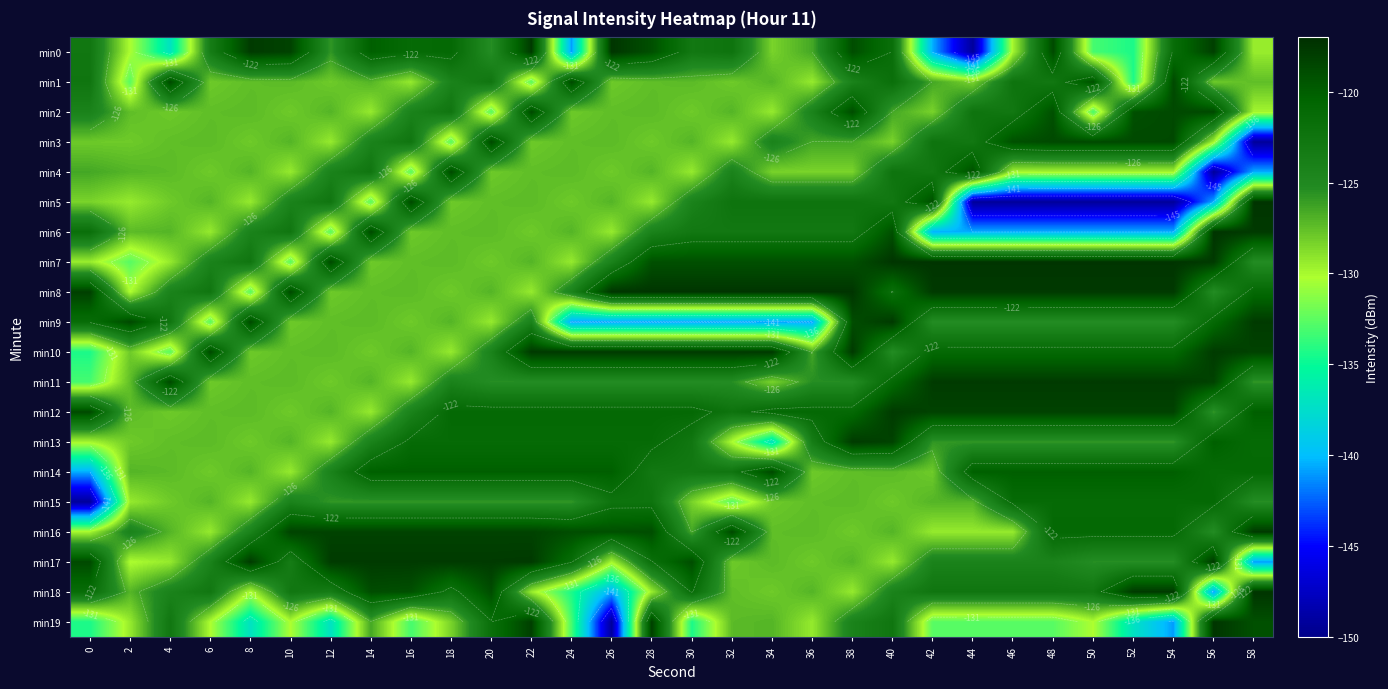

At 30, list the series in order from smallest to largest.

min9, min19, min4, min15, min2, min1, min3, min16, min11, min5, min0, min6, min14, min13, min18, min12, min7, min17, min10, min8